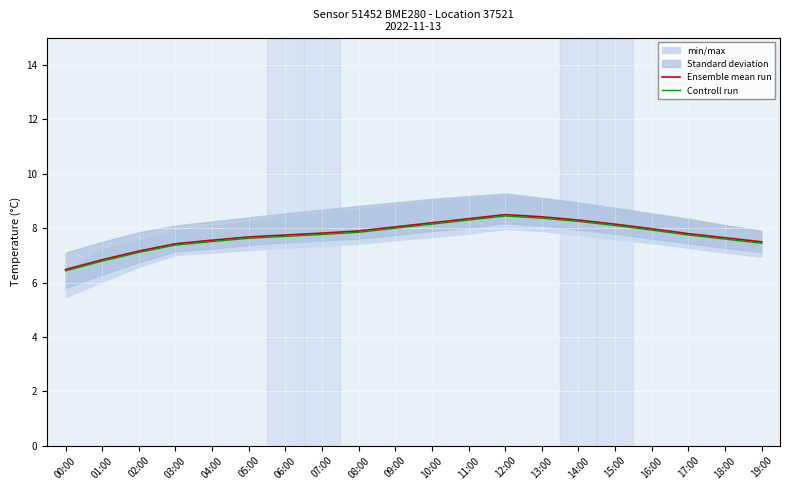

What is the smallest value displayed?

6.4